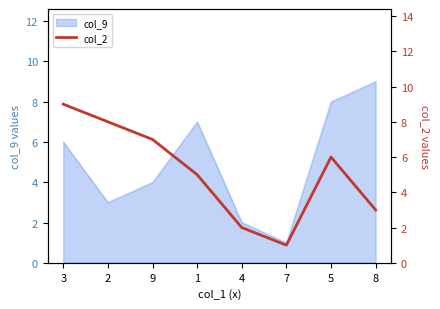

Is it true that col_9 equals 2 at 1?

False